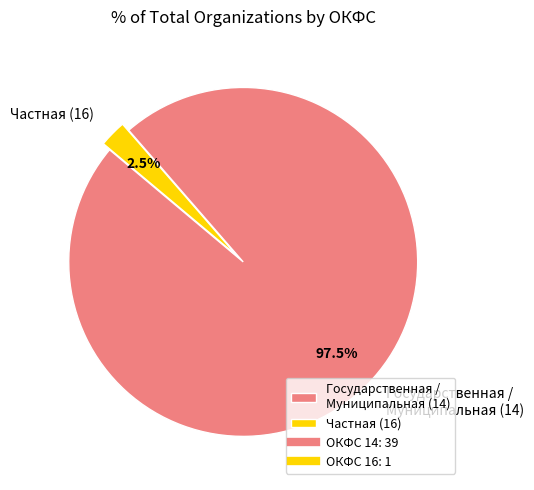

Rank the categories by value from lowest to highest.

Частная (16), Государственная / Муниципальная (14)